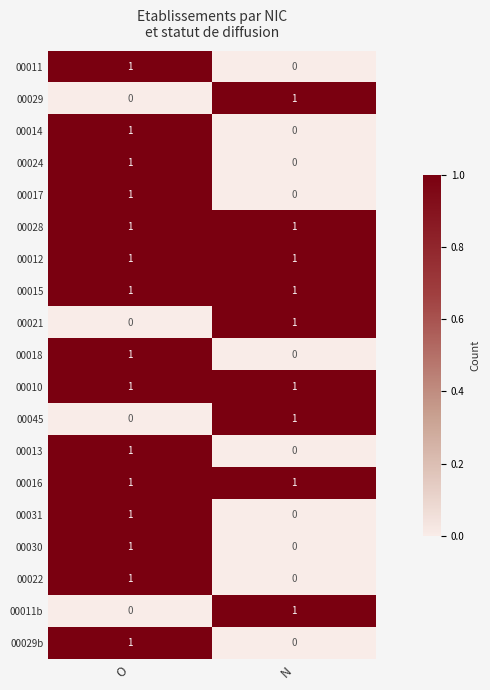

What is the total value across all series at N?

9